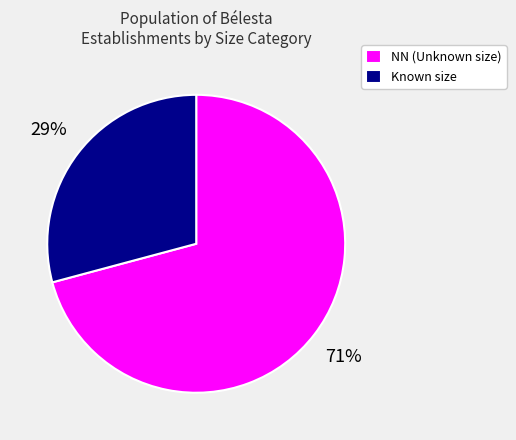

What is the smallest slice in the pie chart?

Known size